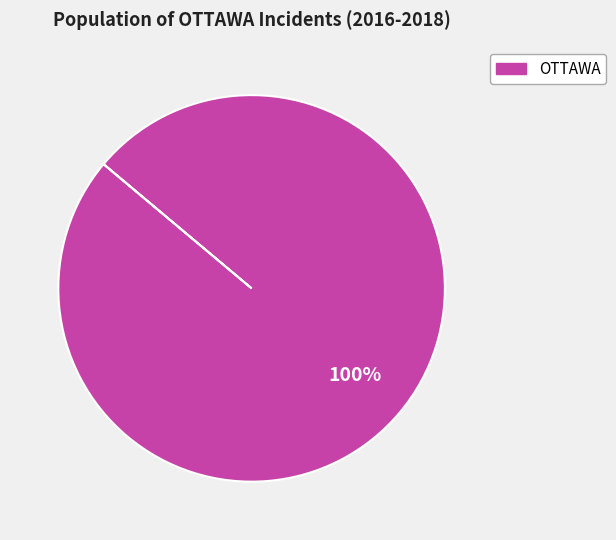

How many slices are in this pie chart?

1